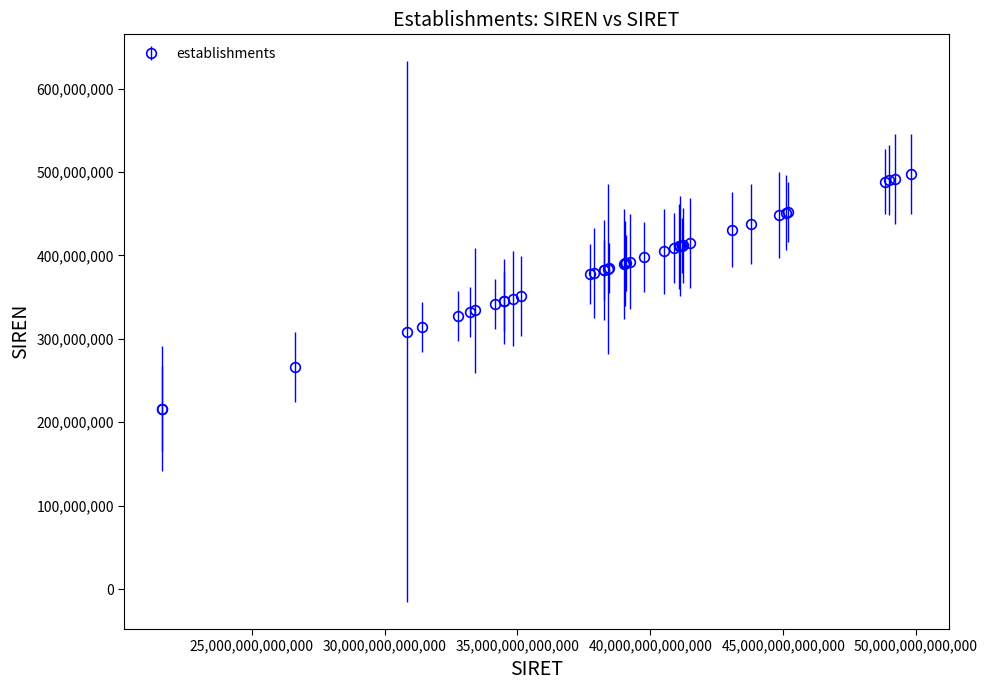

What is the greatest value displayed?

498139591